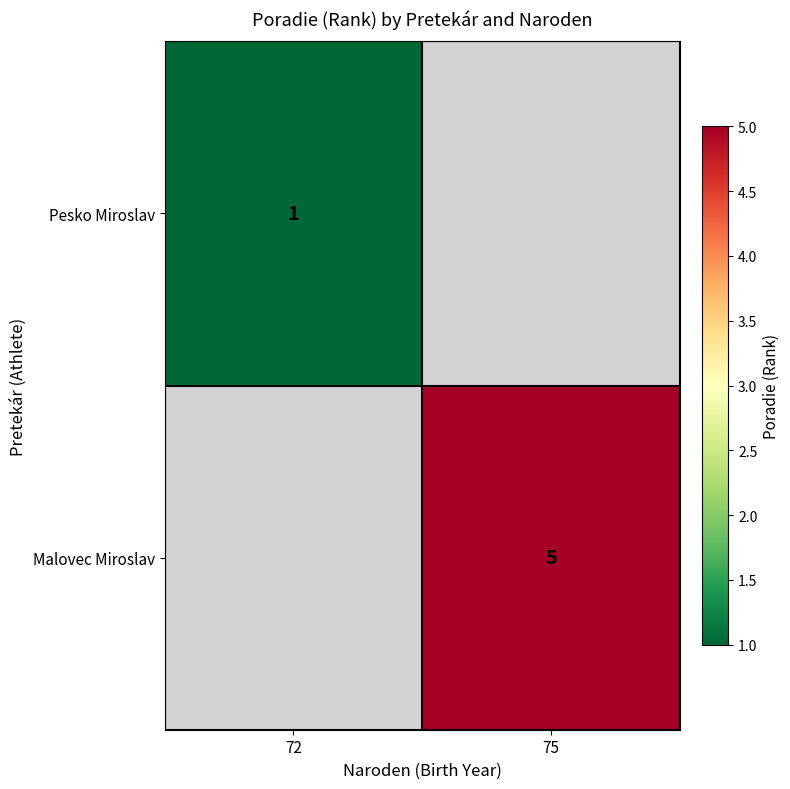

At how many categories does at least one series exceed 1?

1